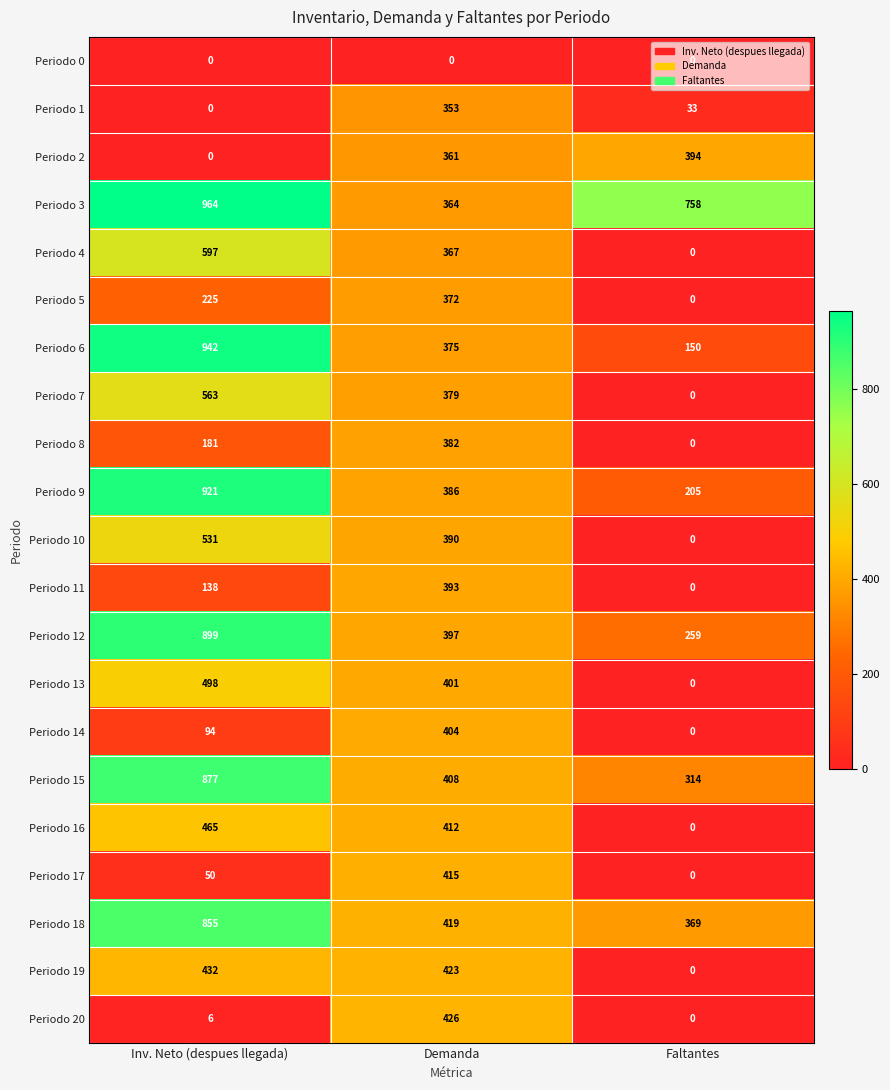

How many values in Periodo 7 are above zero?

2